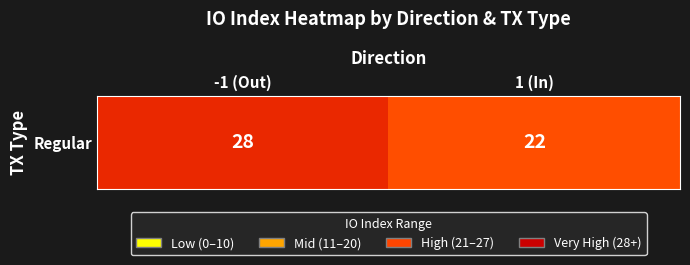

How many data points does each series have?

2